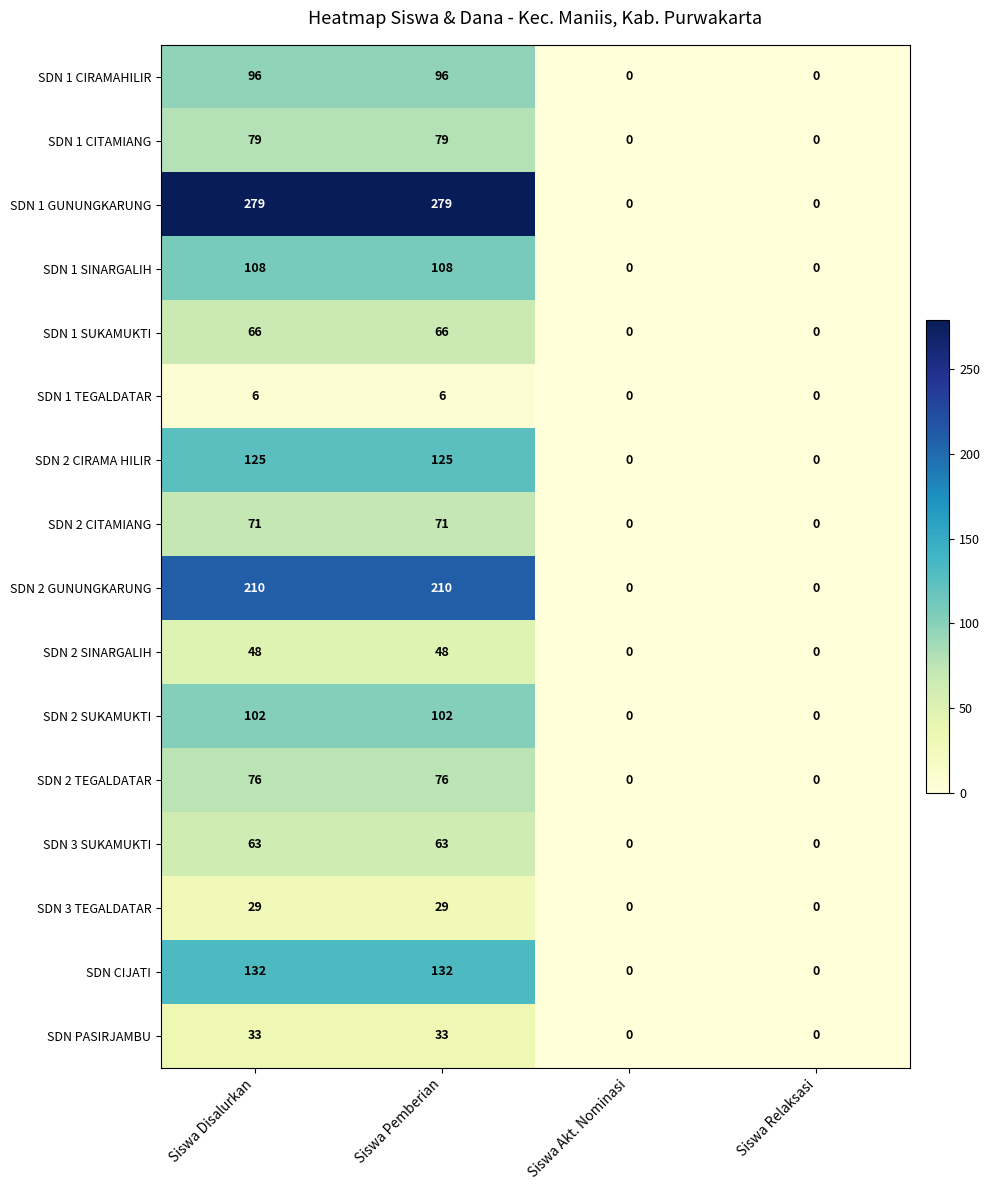

Rank the series by their maximum value, from highest to lowest.

SDN 1 GUNUNGKARUNG, SDN 2 GUNUNGKARUNG, SDN CIJATI, SDN 2 CIRAMA HILIR, SDN 1 SINARGALIH, SDN 2 SUKAMUKTI, SDN 1 CIRAMAHILIR, SDN 1 CITAMIANG, SDN 2 TEGALDATAR, SDN 2 CITAMIANG, SDN 1 SUKAMUKTI, SDN 3 SUKAMUKTI, SDN 2 SINARGALIH, SDN PASIRJAMBU, SDN 3 TEGALDATAR, SDN 1 TEGALDATAR